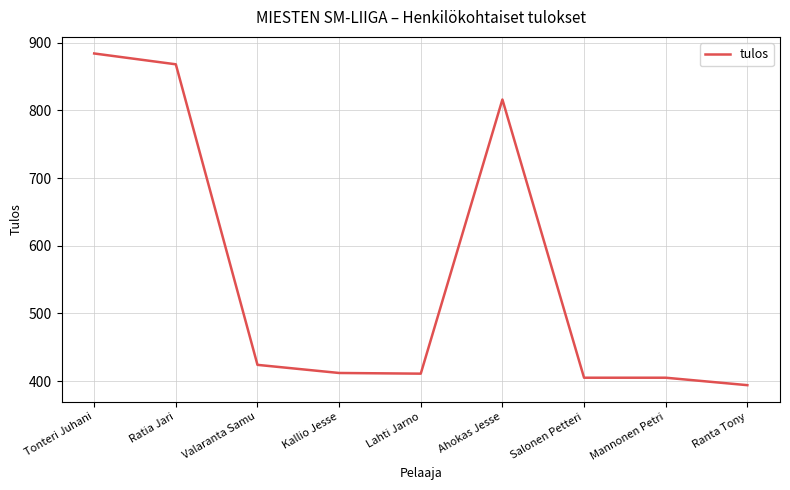

Is it true that the value at Ratia Jari is 868?

True